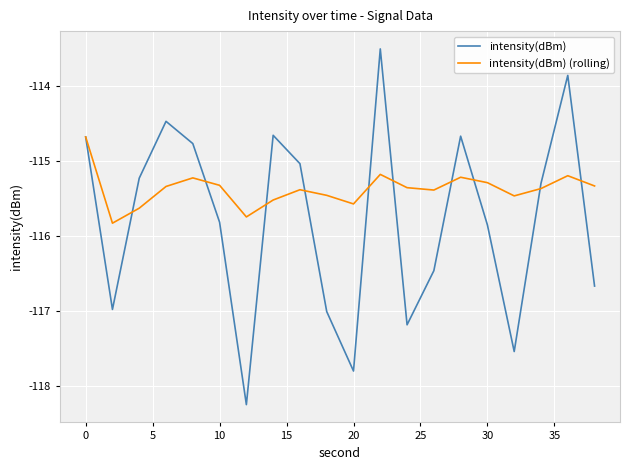

Which series has the largest range (max minus min)?

intensity(dBm)